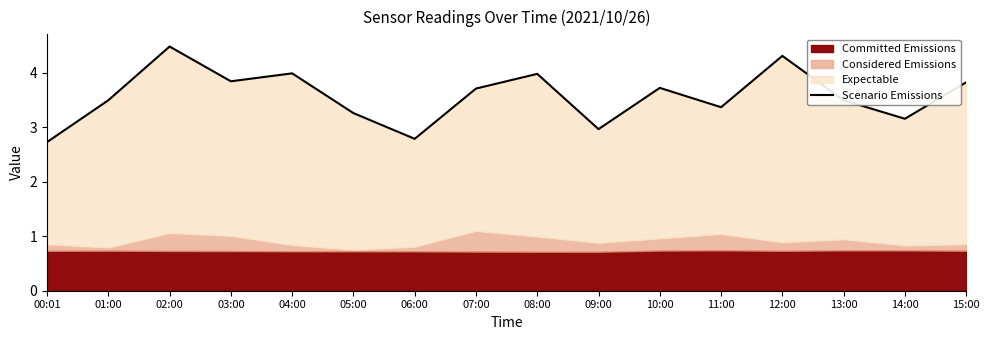

How many lines are shown in the chart?

1